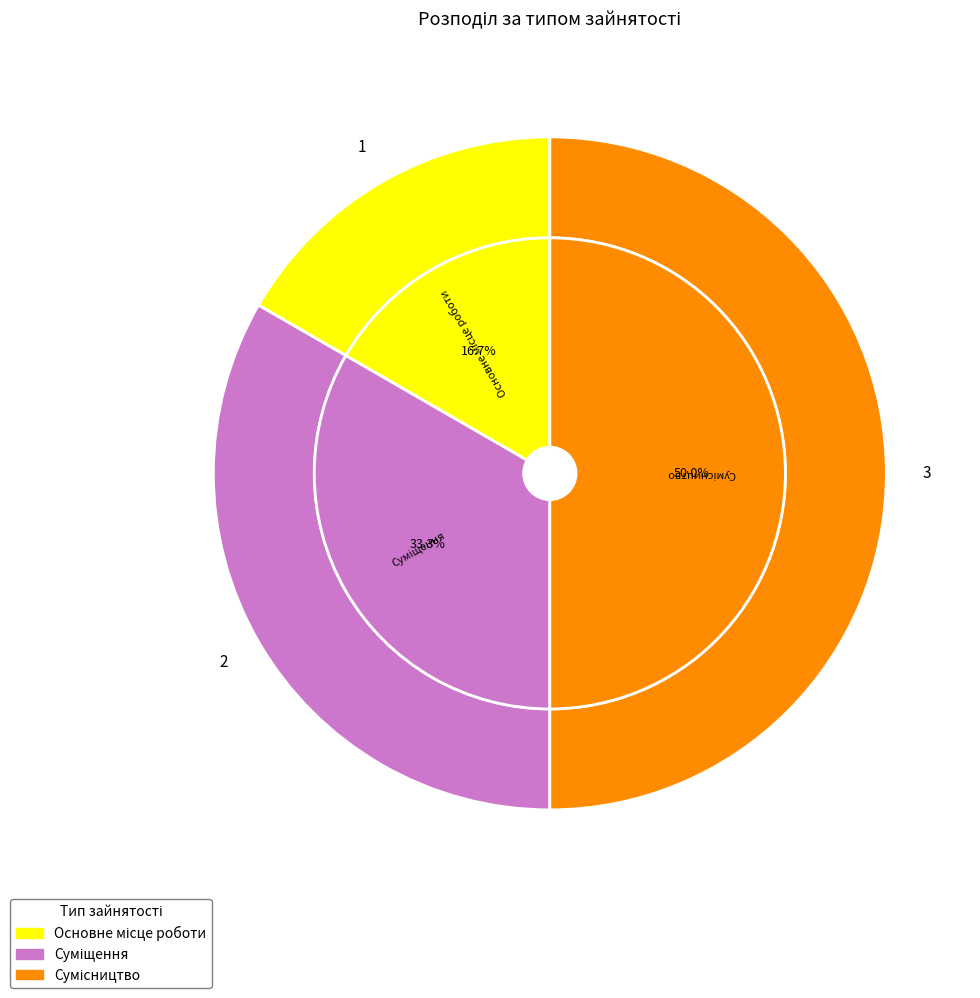

True or false: Основне місце роботи accounts for 17% of the total.

True